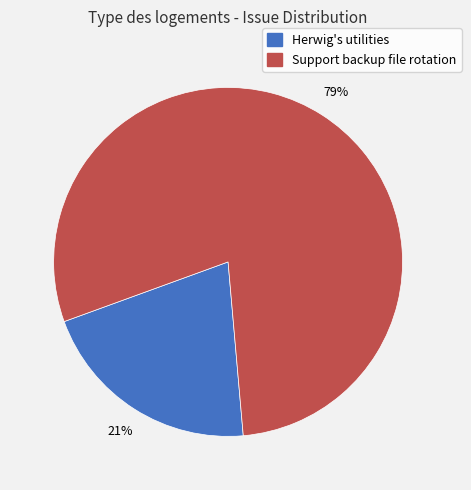

Approximately how many times larger is the value at Herwig's utilities compared to Support backup file rotation?

0.3